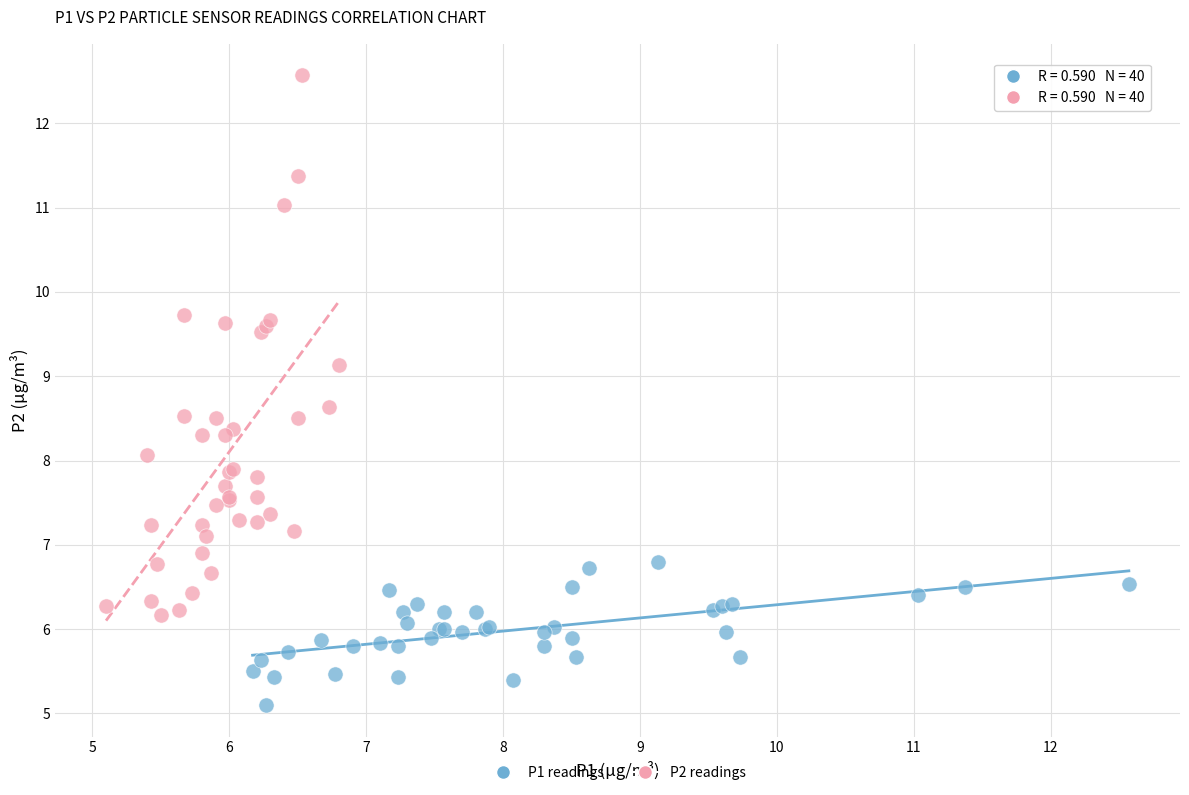

Which series has the widest spread of Y values?

P2 readings